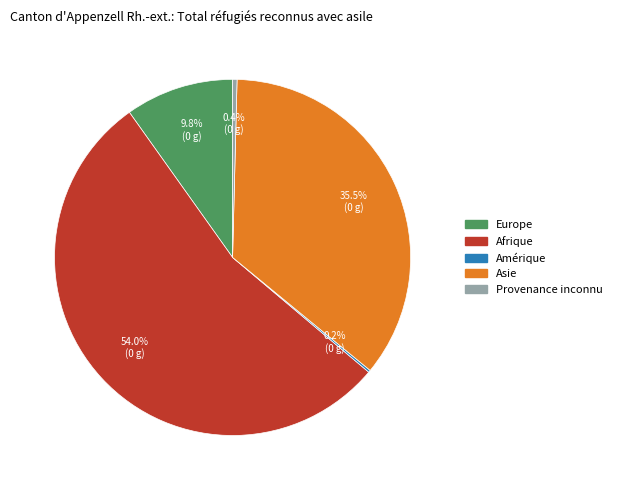

What is the total percentage of Asie and Provenance inconnu?

35.9%